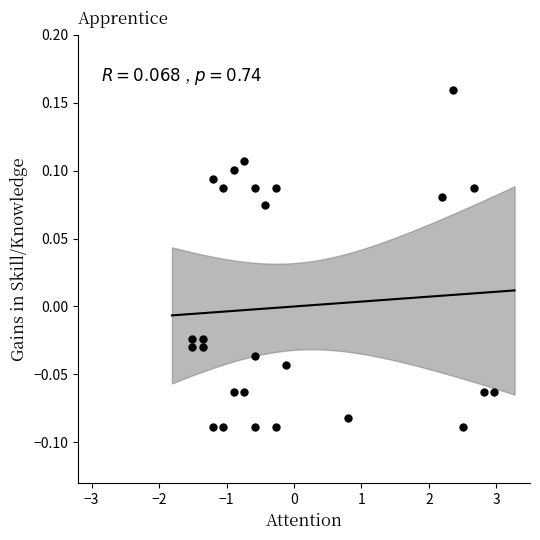

What is the range of X values (max minus min)?

4.5